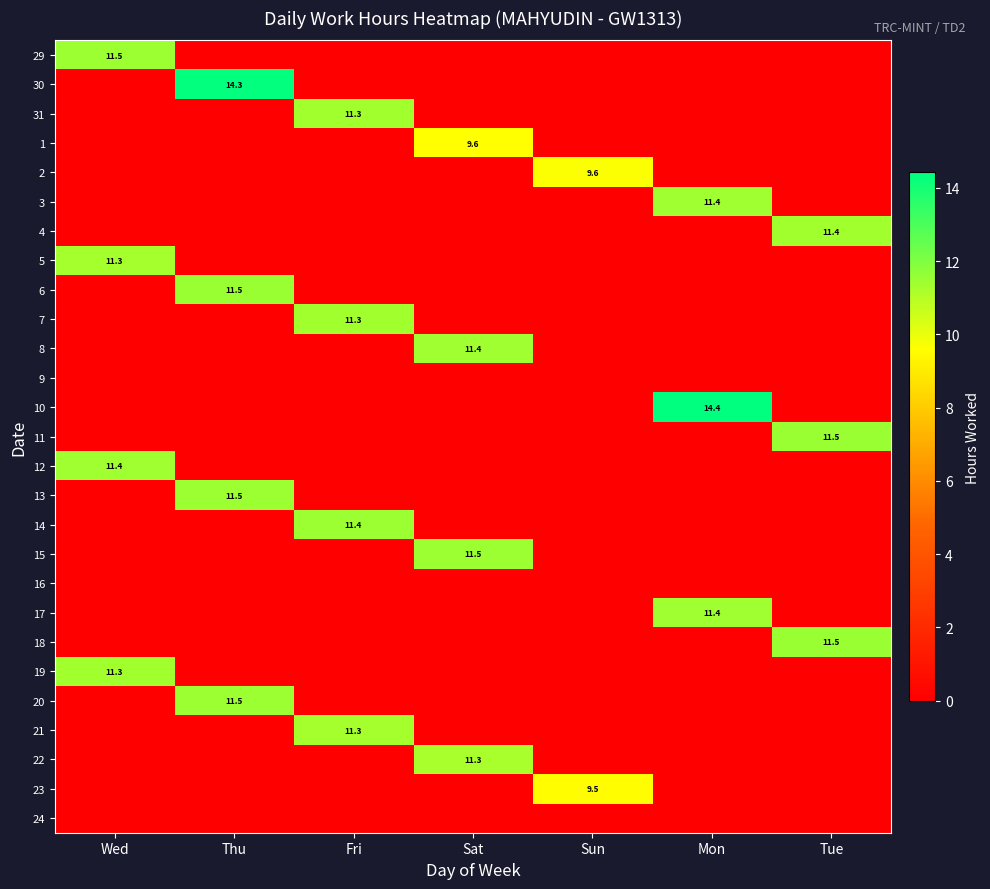

The value of 18 at Tue is 11.5. True or false?

True